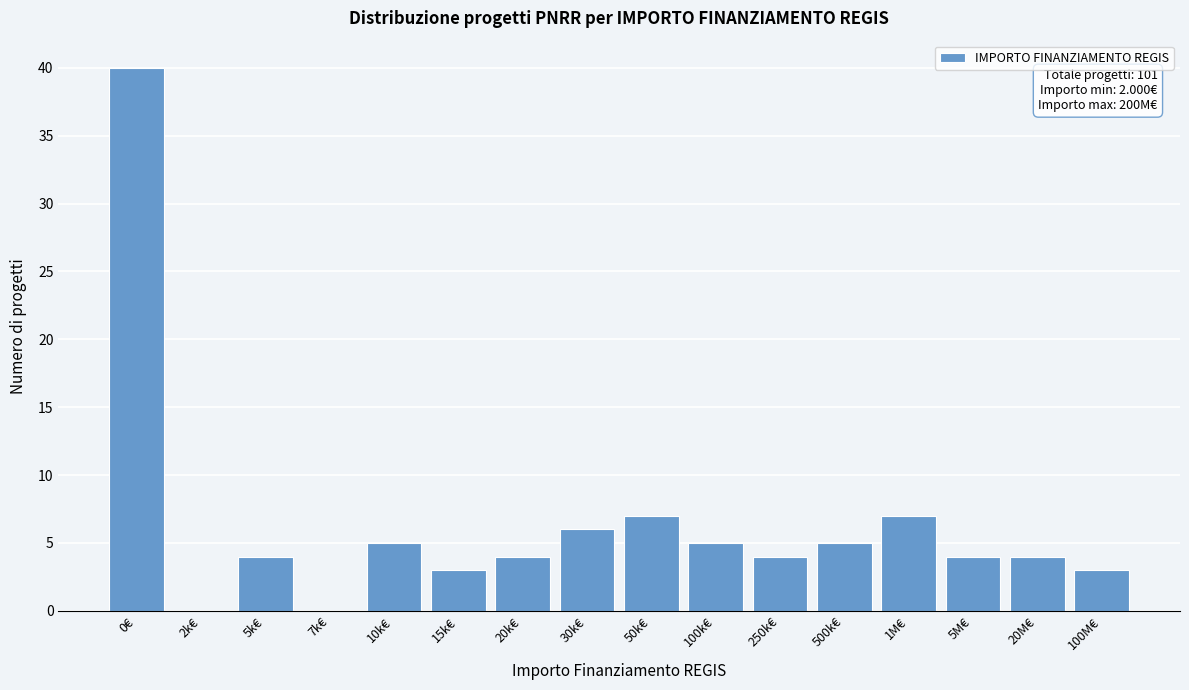

Reading left to right, list all the values displayed in this chart.

0€=40	2k€=0	5k€=4	7k€=0	10k€=5	15k€=3	20k€=4	30k€=6	50k€=7	100k€=5	250k€=4	500k€=5	1M€=7	5M€=4	20M€=4	100M€=3